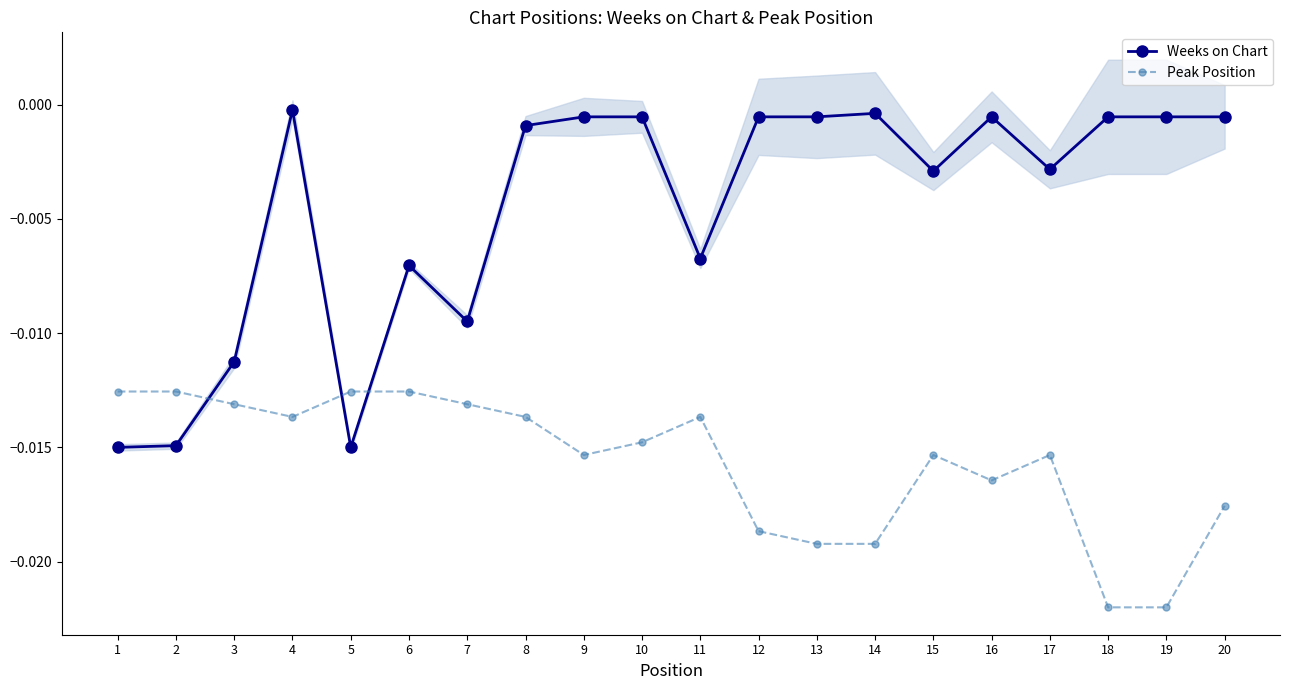

What is the sum of all Peak Position values?

-0.3